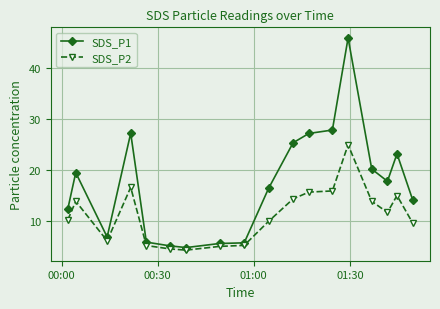

Which series has the widest spread of values?

SDS_P1